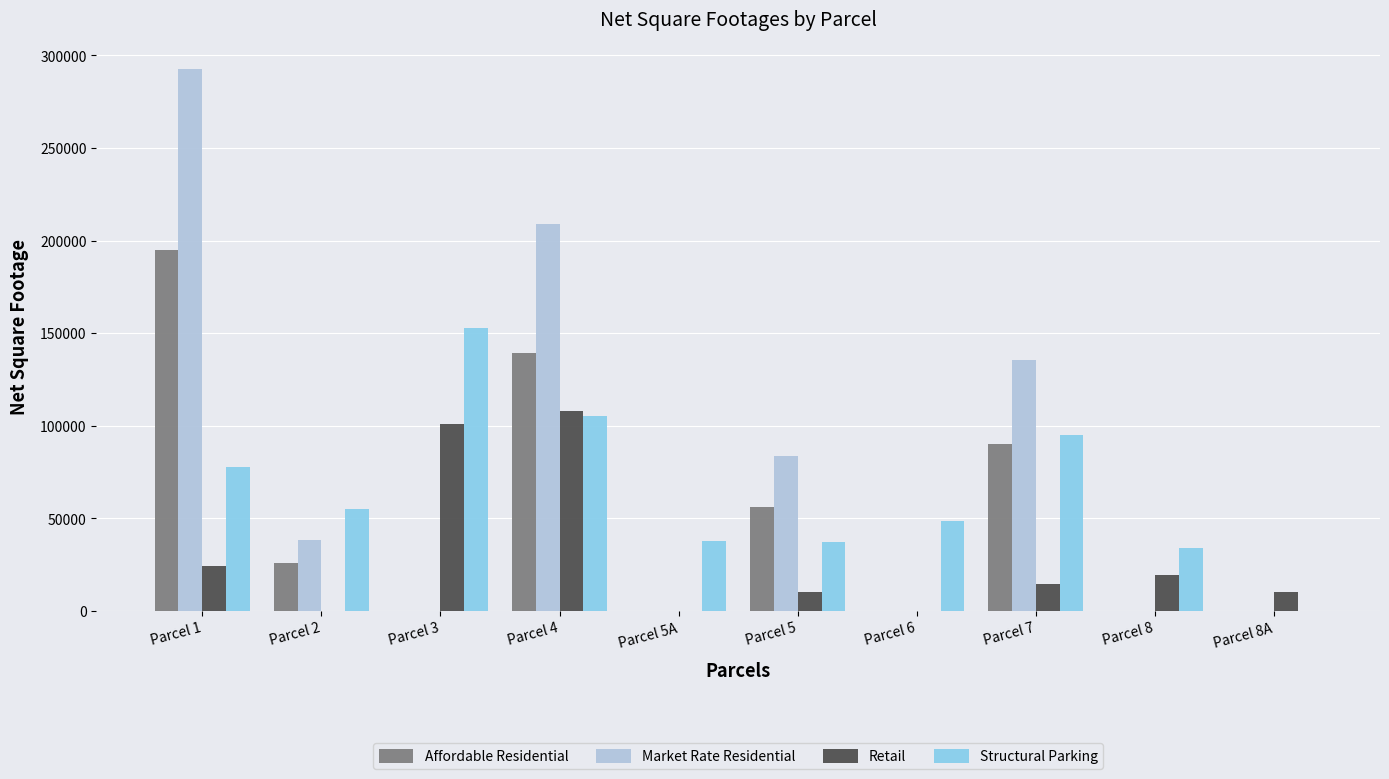

Which series changed the most between Parcel 6 and Parcel 7?

Market Rate Residential